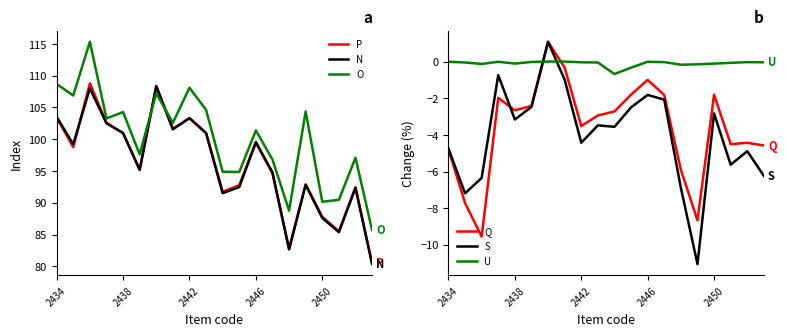

Rank the series by their maximum value, from highest to lowest.

O, P, N, Q, S, U